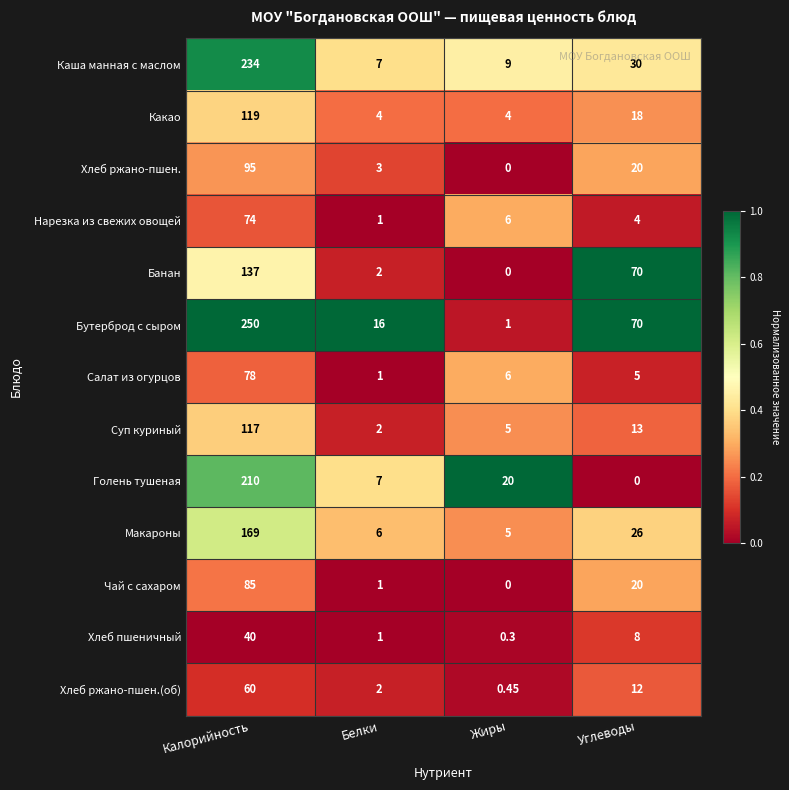

At which label does Суп куриный reach its peak?

Калорийность